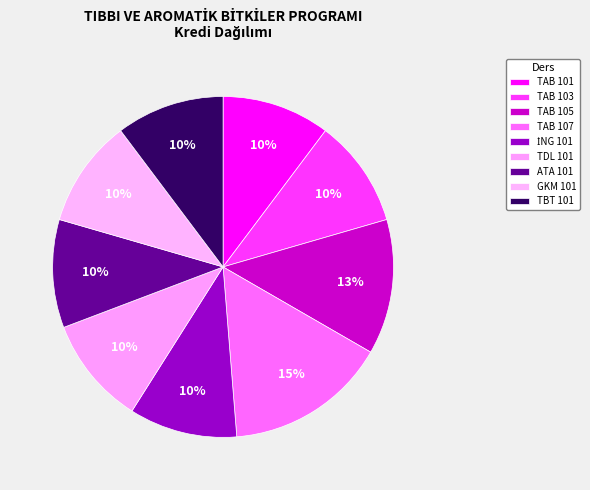

Do TDL 101 and TAB 103 together represent more than half of the pie?

No